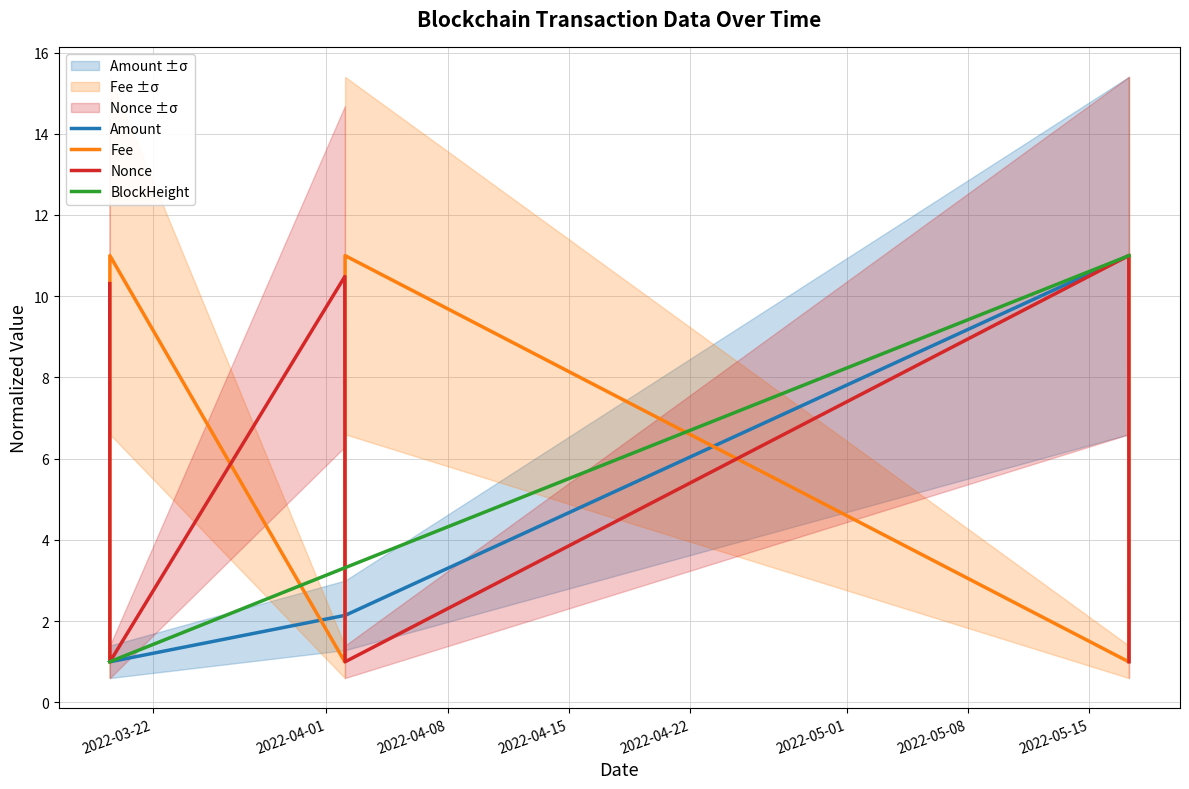

What is the maximum value for Fee?

11.0